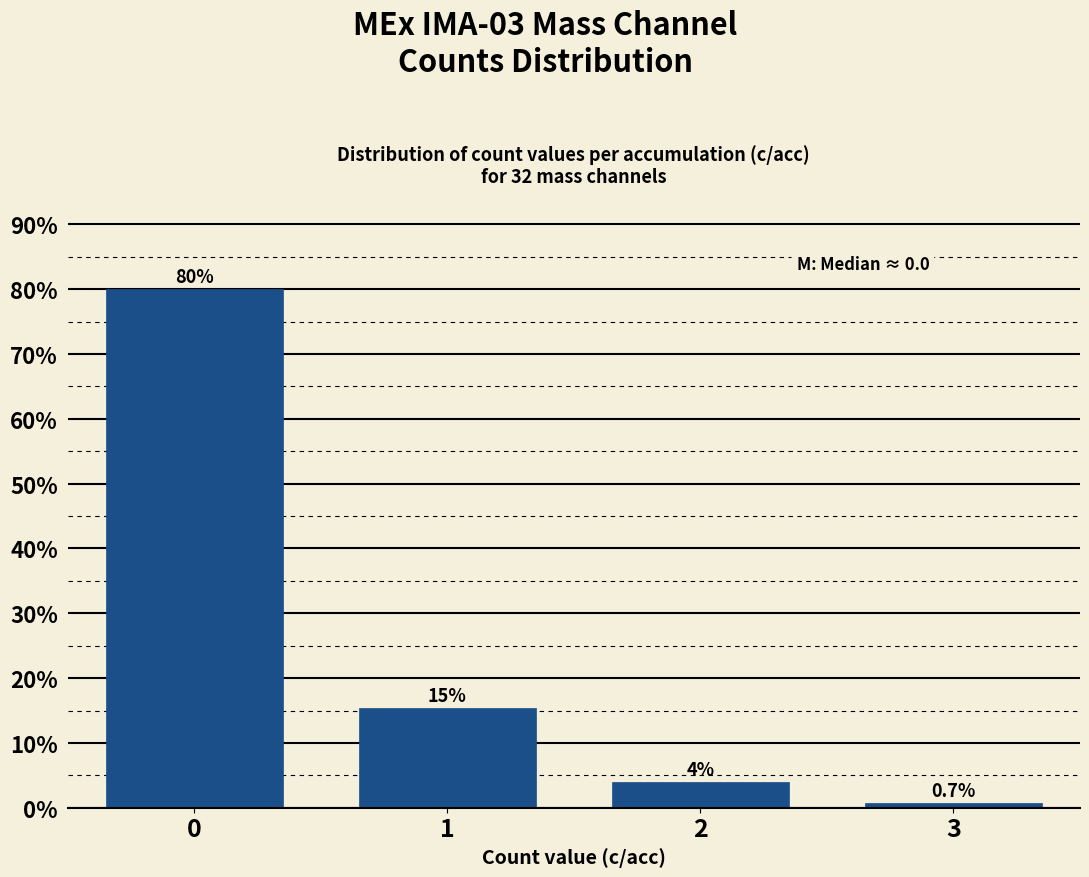

Read the value at 3.

0.7